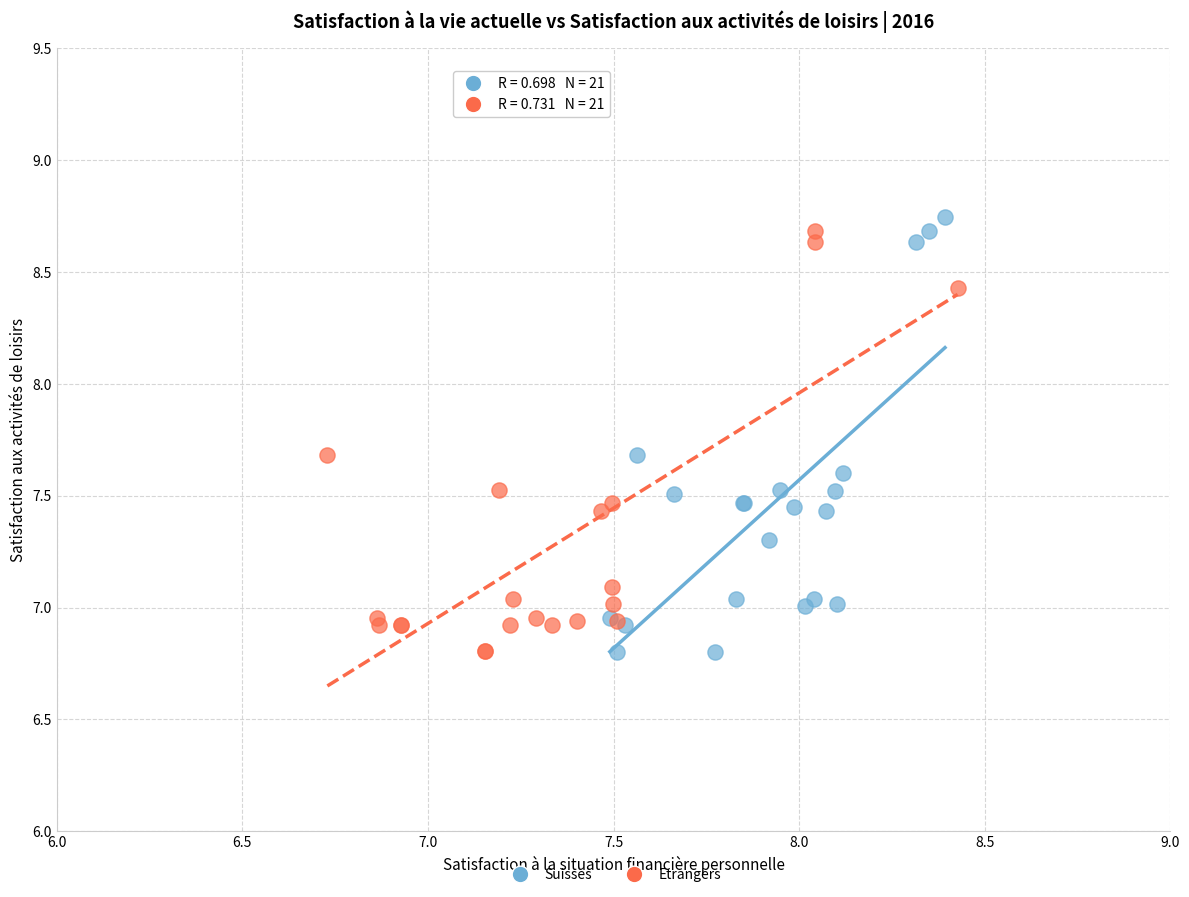

Which series has the widest spread of Y values?

Suisses